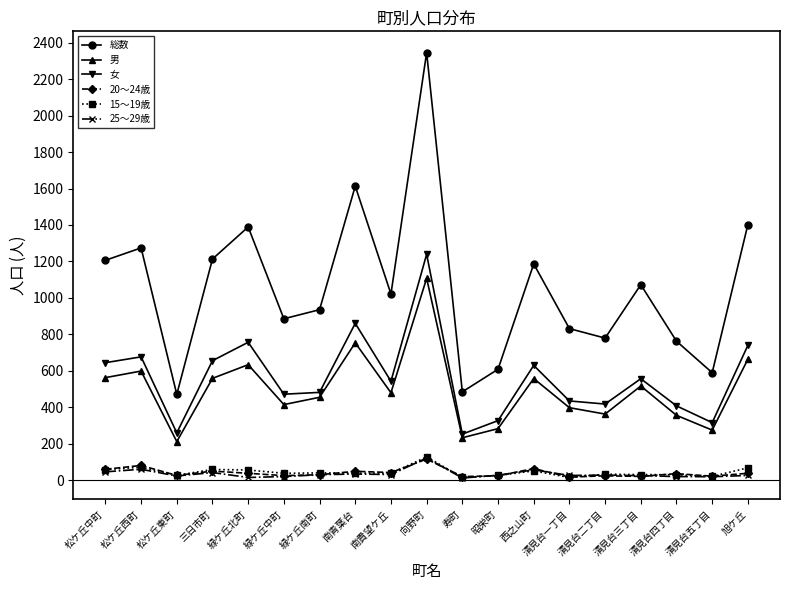

What is the average value of the 15～19歳 series?

43